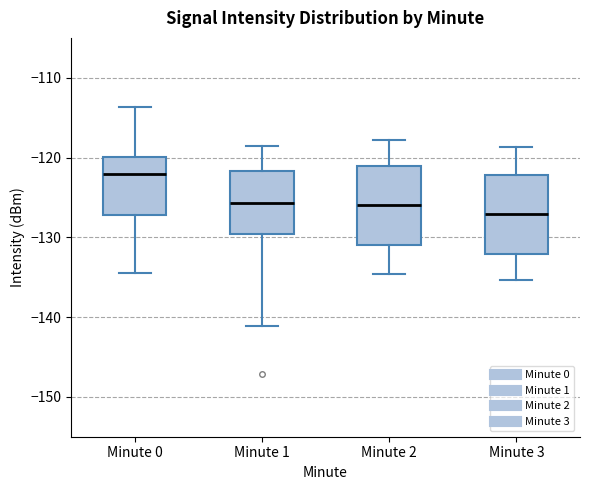

Where is the lower edge of the box for Minute 3 on the y-axis? The values are not printed on the chart, so give them approximately, as read against the axis.

-132